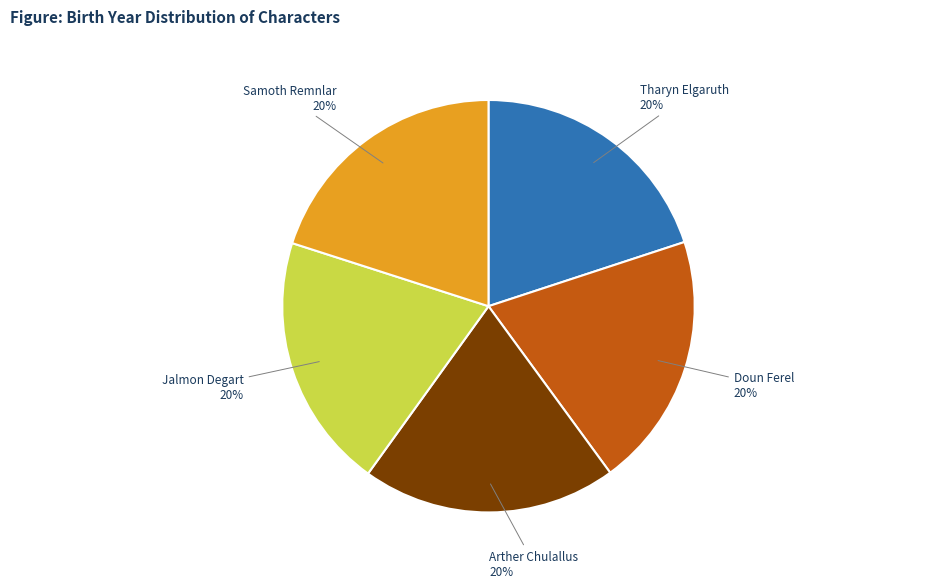

The Doun Ferel slice represents 8% of the pie. True or false?

False